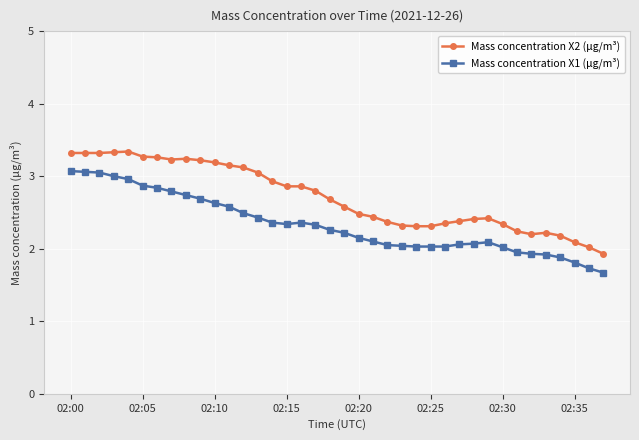

Which series has the largest total across all categories?

Mass concentration X2 (μg/m³)